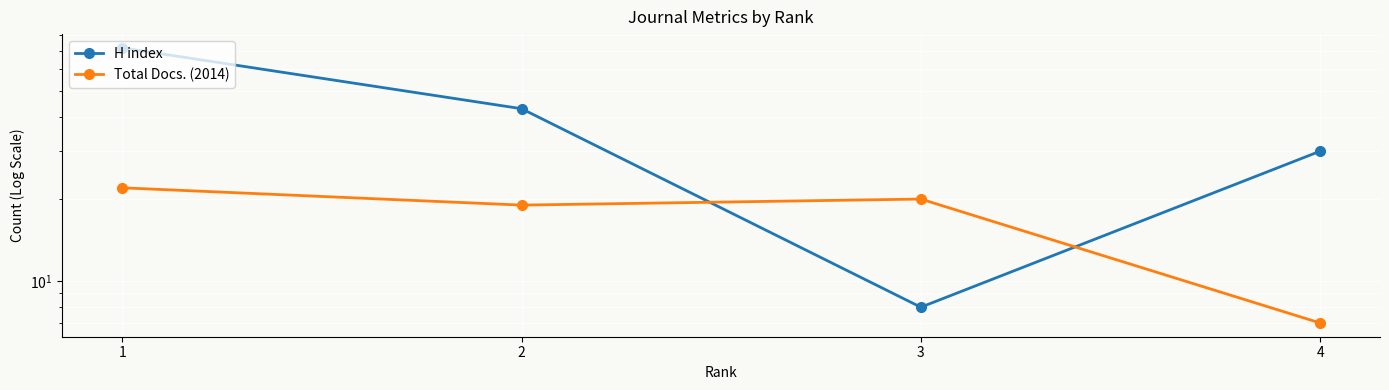

True or false: Total Docs. (2014) has a value of 7 at 4.

True